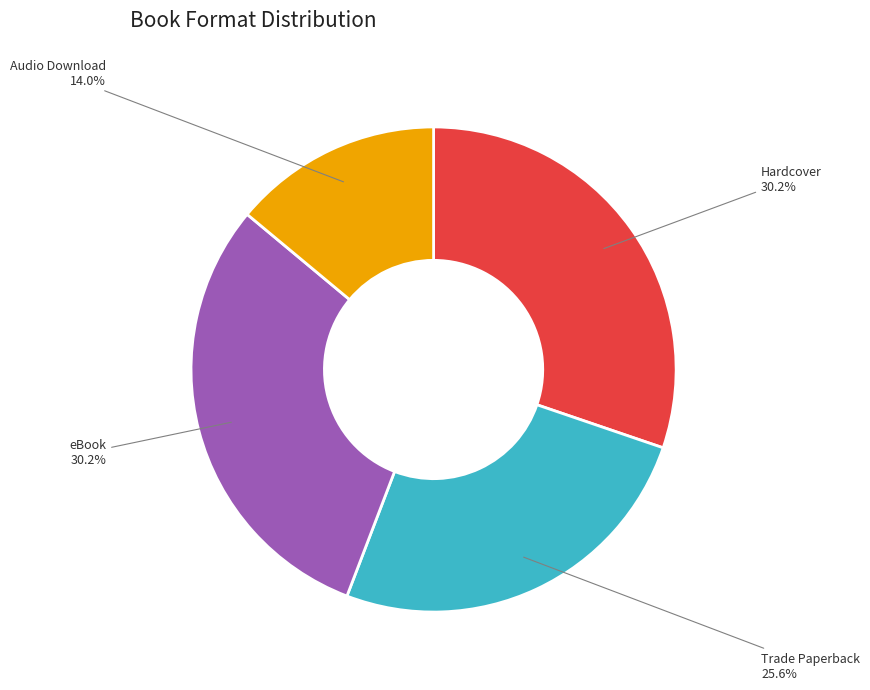

Approximately how many times larger is the value at eBook compared to Audio Download?

2.2